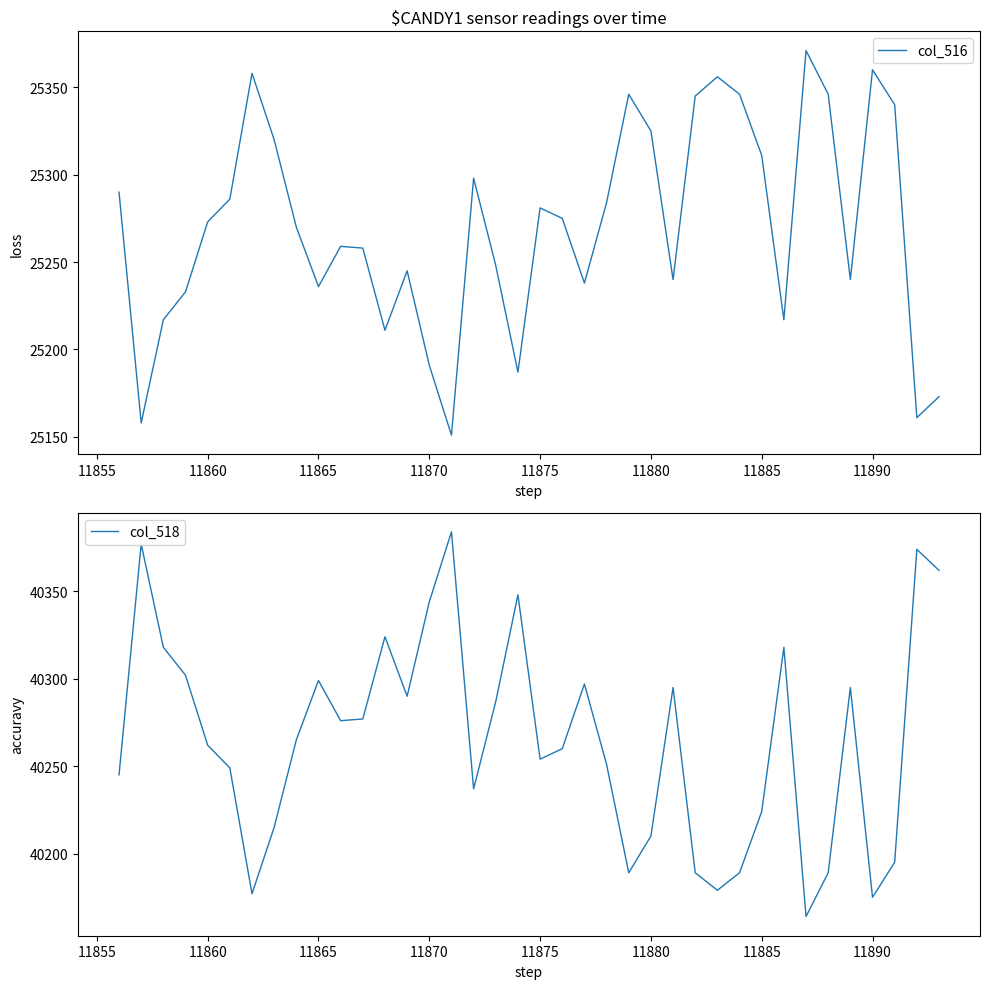

How many values in the col_516 series are below 25273?

19